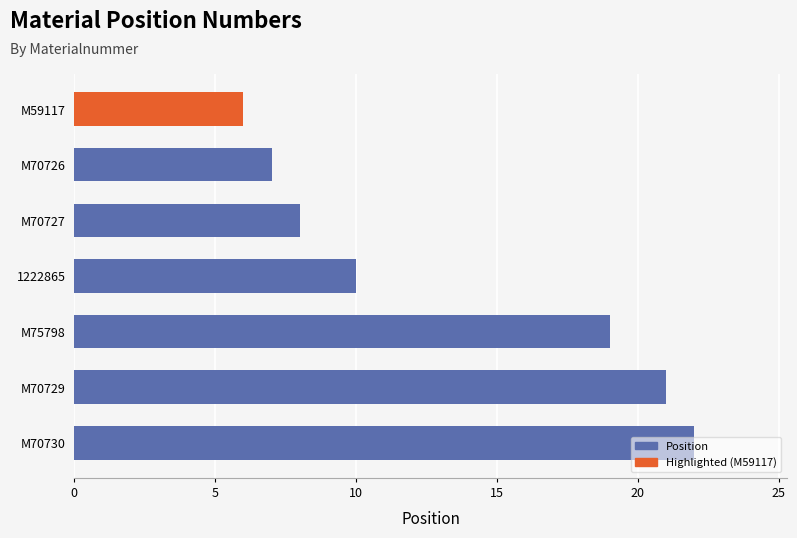

What is the minimum value shown in the chart?

6